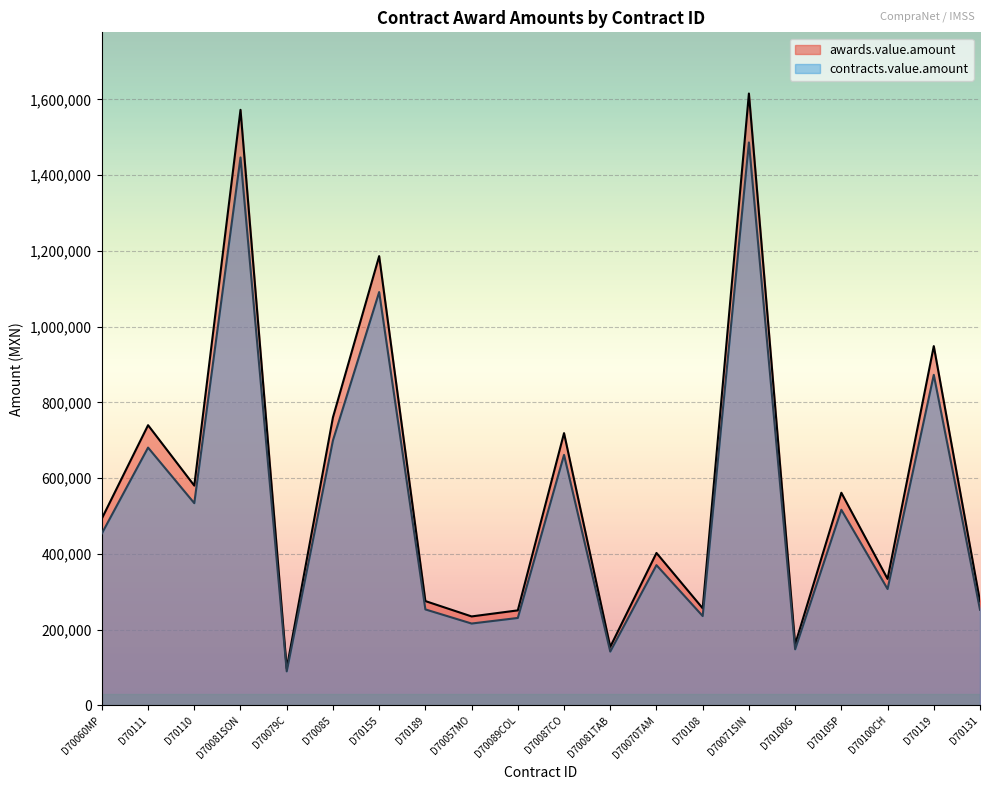

Reading right to left, extract all data points from this chart.

awards.value.amount: 274290.2	948518.5	333772.3	561257.0	160688.8	1615521.0	256131.9	402278.7	154250.9	718734.1	250675.6	234654.8	275201.1	1186140.2	760262.2	97452.4	1572461.2	580154.8	739652.4	493187.3
contracts.value.amount: 252347.0	872637.0	307070.5	516356.5	147833.7	1486279.3	235641.3	370096.4	141910.8	661235.4	230621.6	215882.4	253185.0	1091249.0	699441.2	89656.3	1446664.3	533742.5	680480.2	453732.3